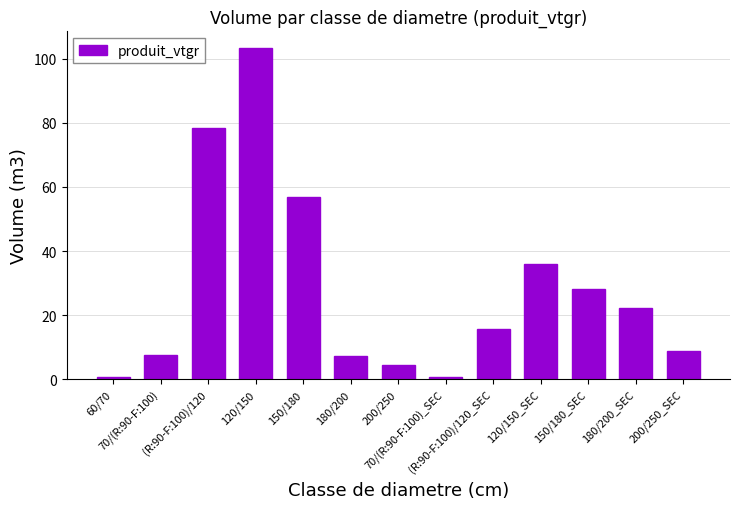

What is the maximum value shown in the chart?

103.4